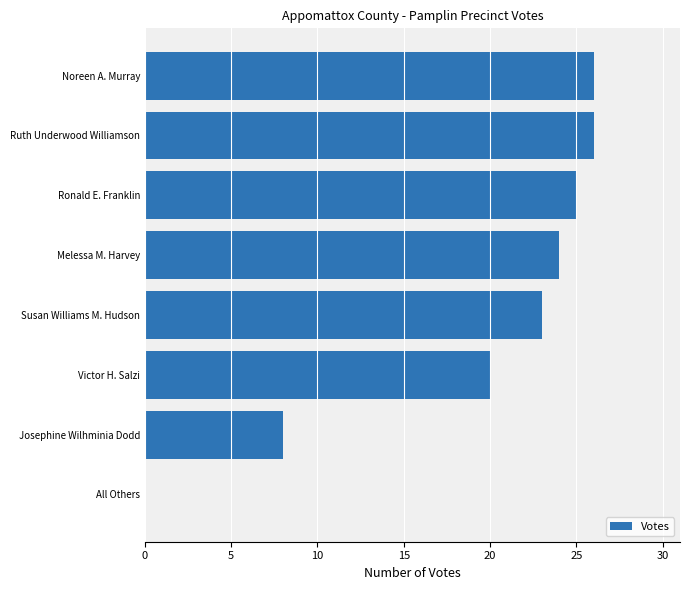

Is it true that the value at Ronald E. Franklin is 8?

False